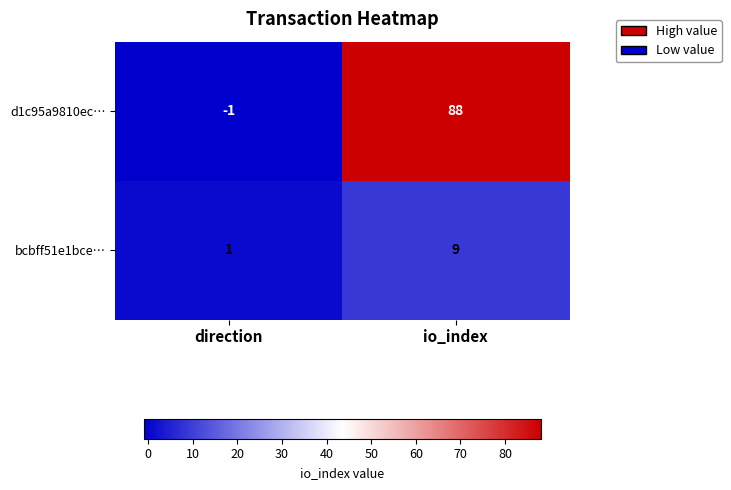

Which series changed the most between direction and io_index?

d1c95a9810ec…